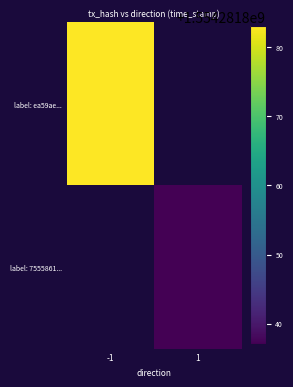

The value of ea59ae065da1c83cf71f49e781a788ce9917a8b at direction_1 is -1062655090. True or false?

False